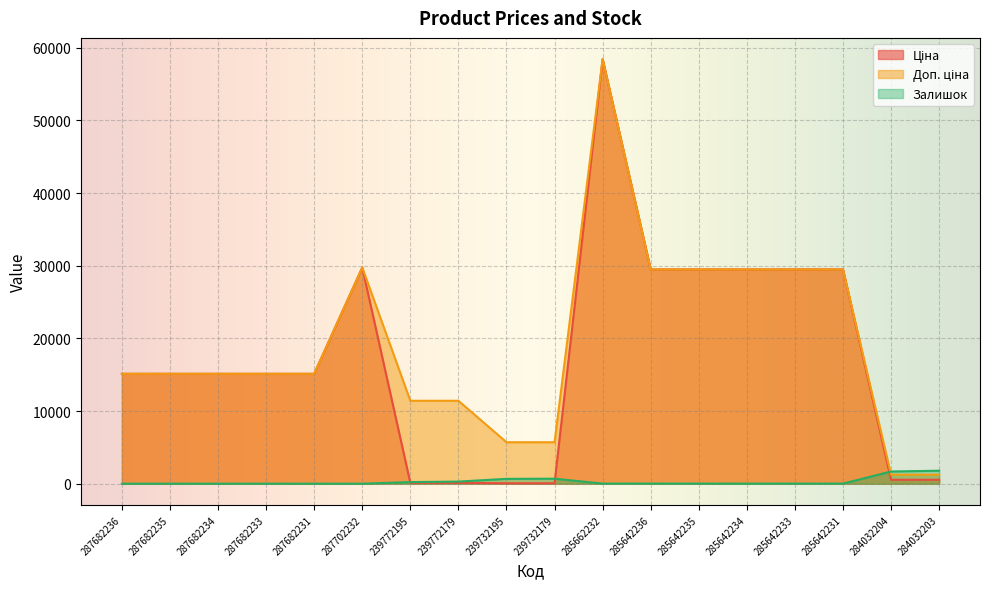

What is the sum of the Ціна values at 285642236 and 239732179?

29548.5